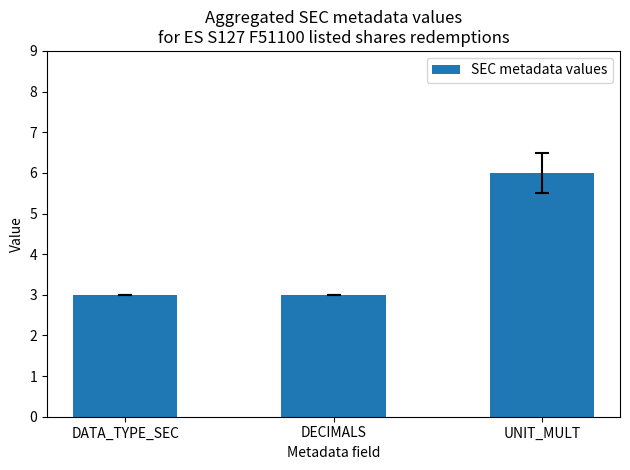

At which category does the chart reach its peak across all series?

UNIT_MULT